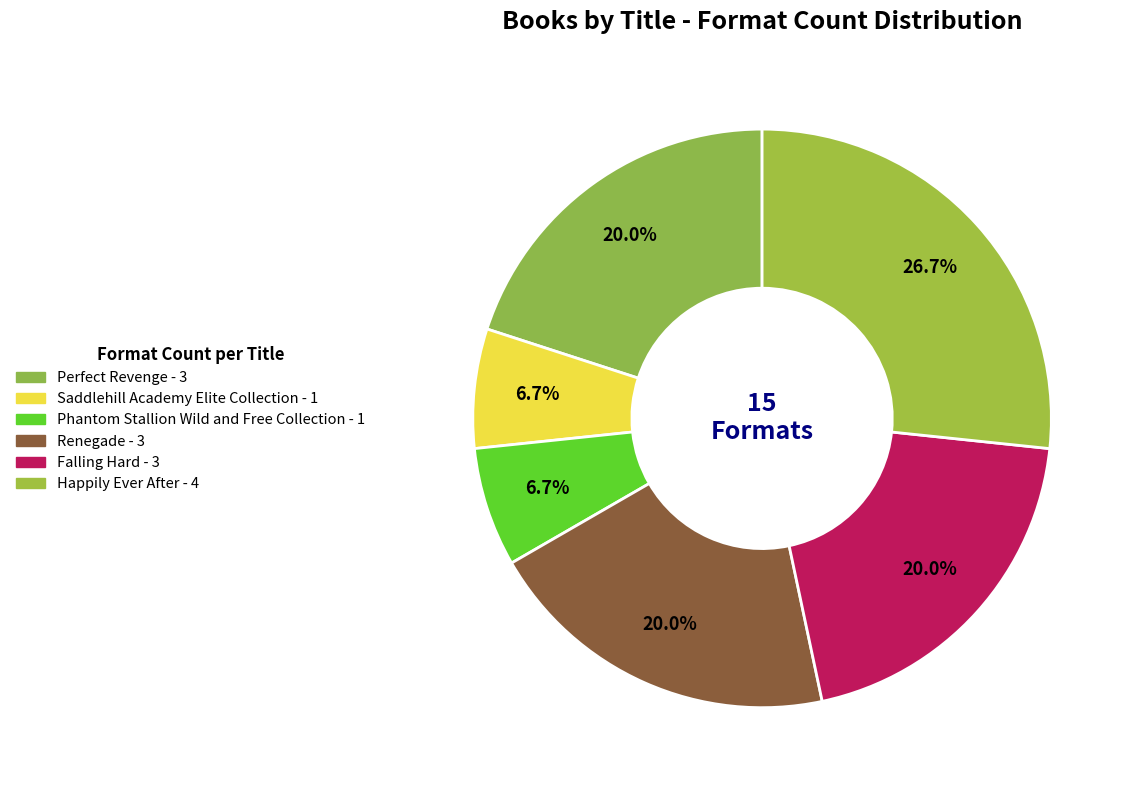

Do Saddlehill Academy Elite Collection and Phantom Stallion Wild and Free Collection together represent more than half of the pie?

No